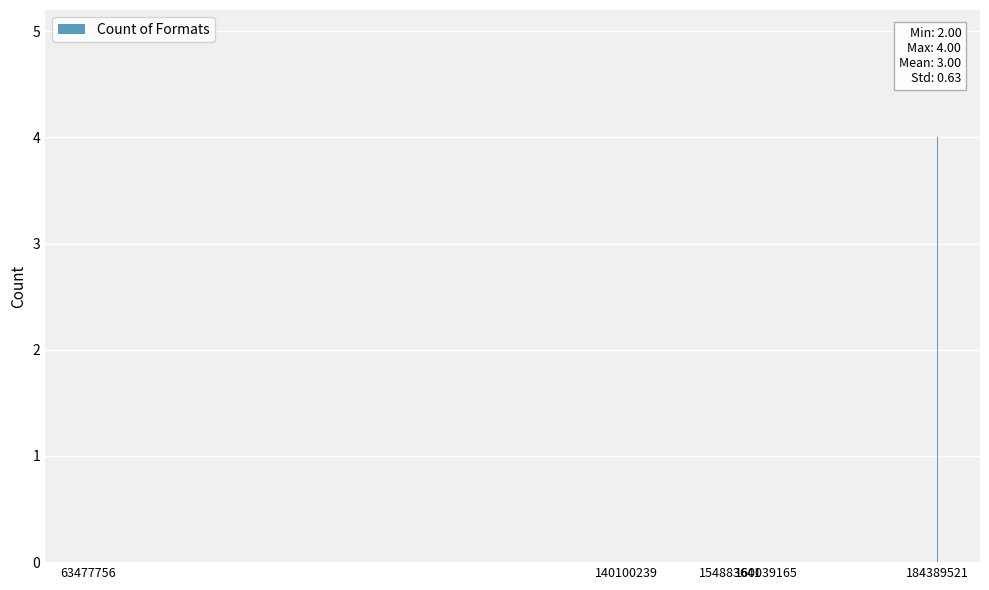

The value at 154883641 is 5. True or false?

False